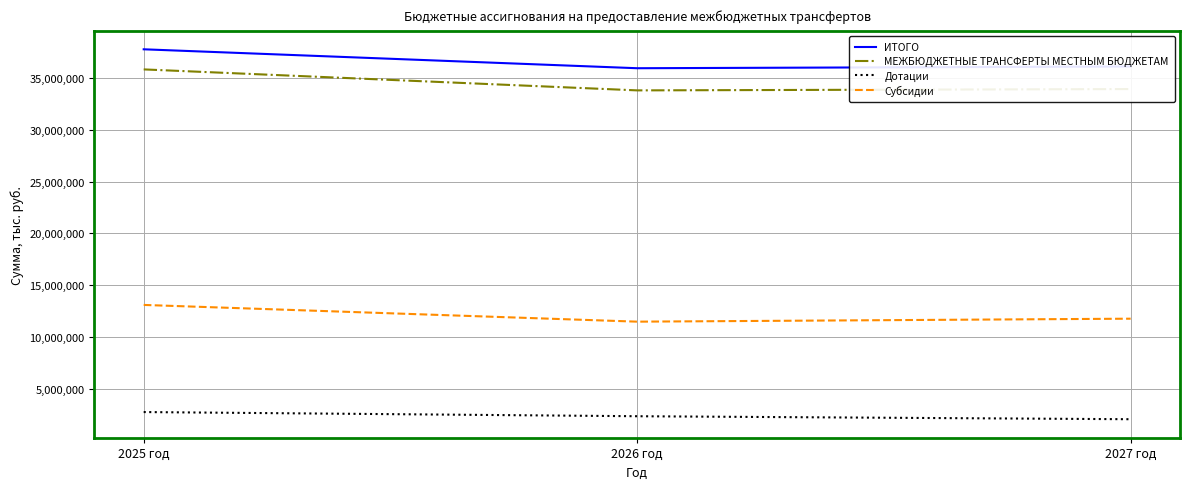

What is the difference between the maximum and minimum values in the Субсидии series?

1616213.1